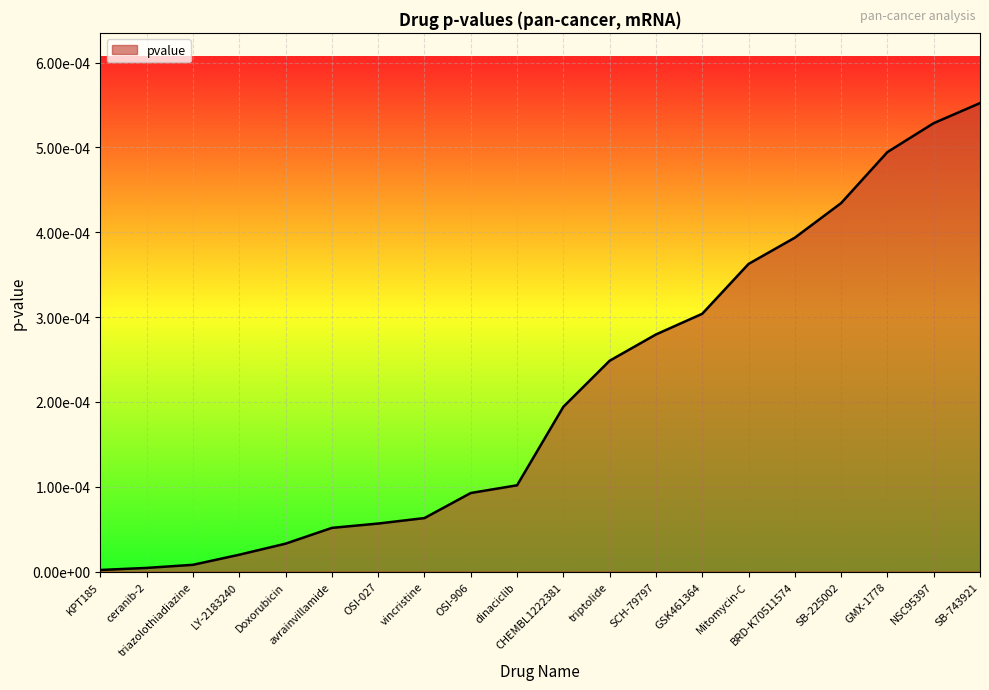

Which has a higher value, Doxorubicin or BRD-K70511574?

BRD-K70511574